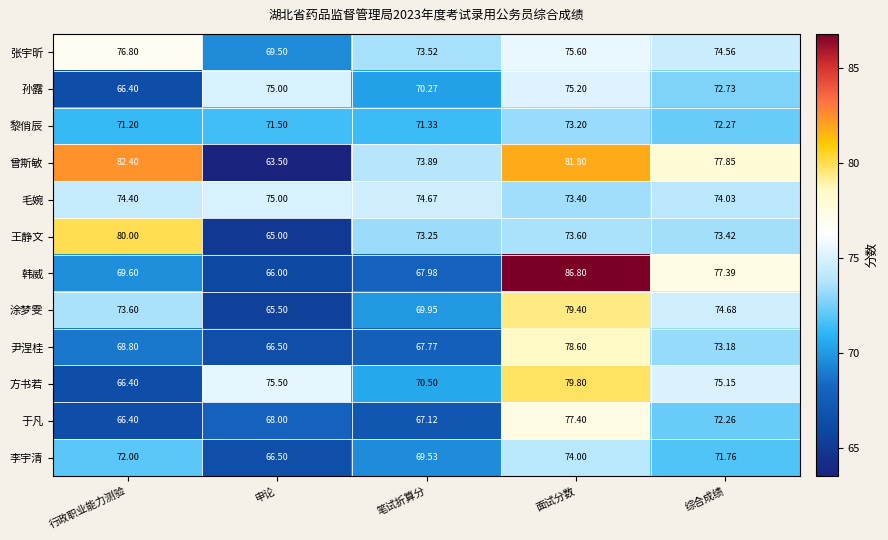

At which category is the sum across all series the highest?

面试分数